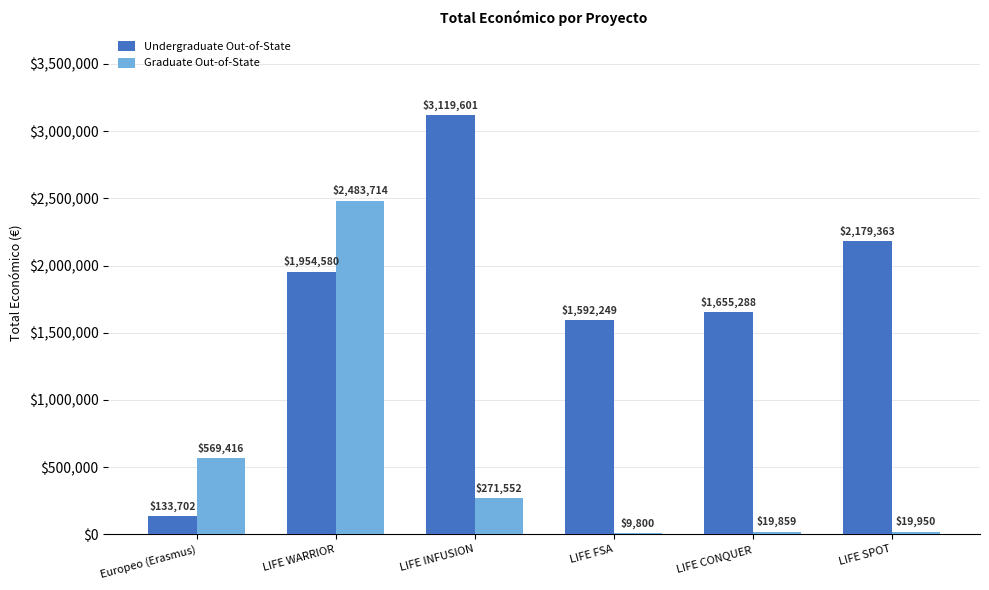

At which label is Graduate Out-of-State closest to 1246757?

Europeo (Erasmus)